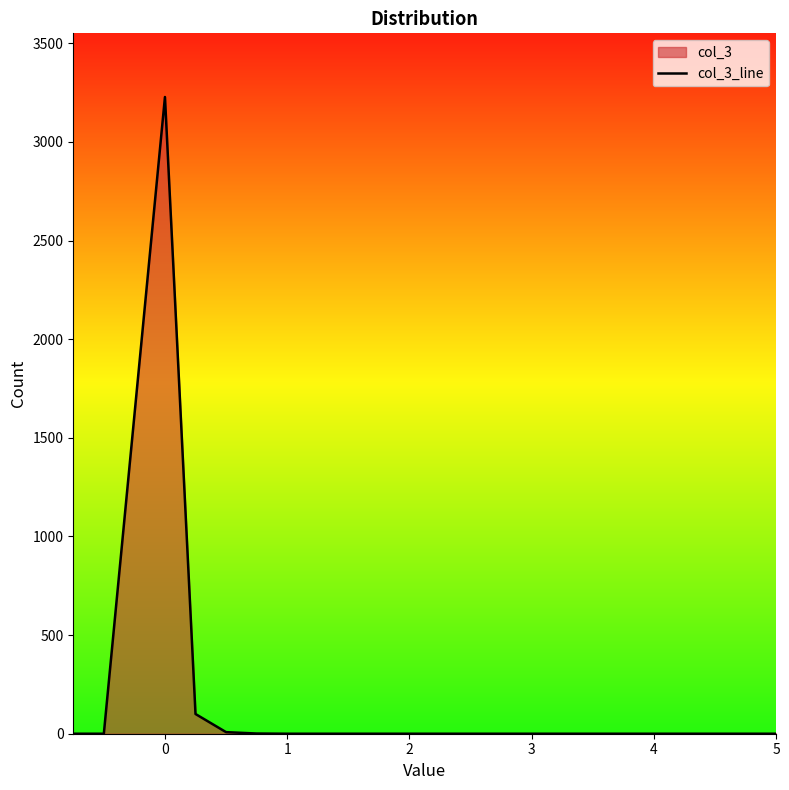

What is the greatest value displayed?

3228